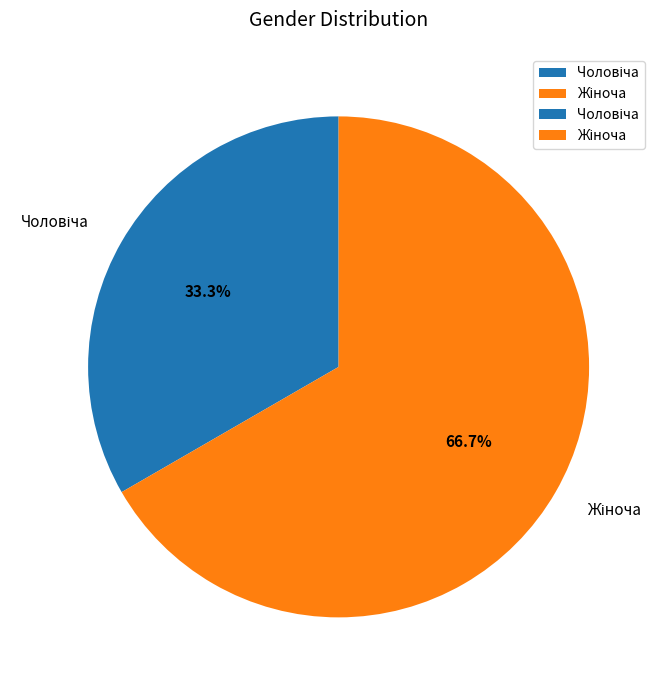

Is there any slice that represents more than half of the pie?

Yes